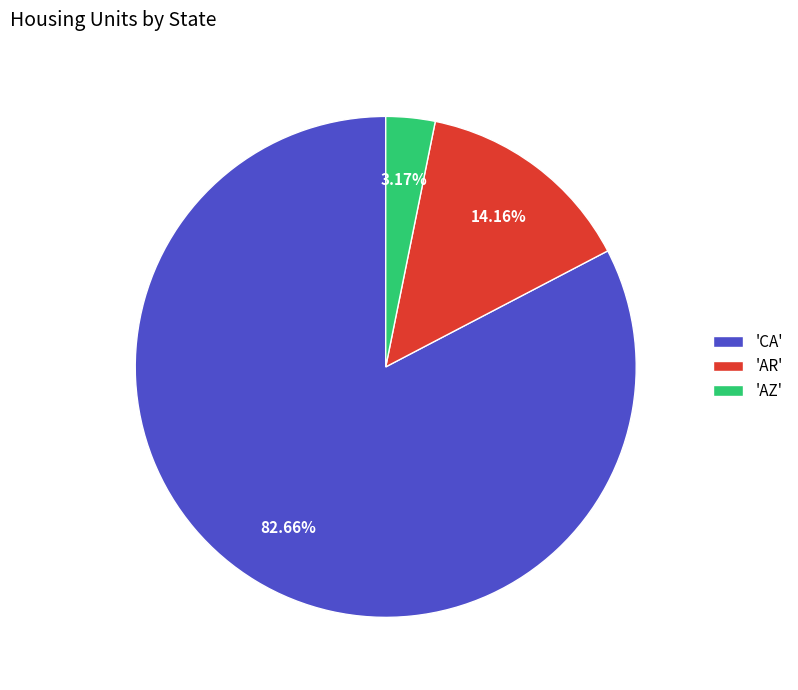

Between 'AZ' and 'AR', which is larger?

'AR'